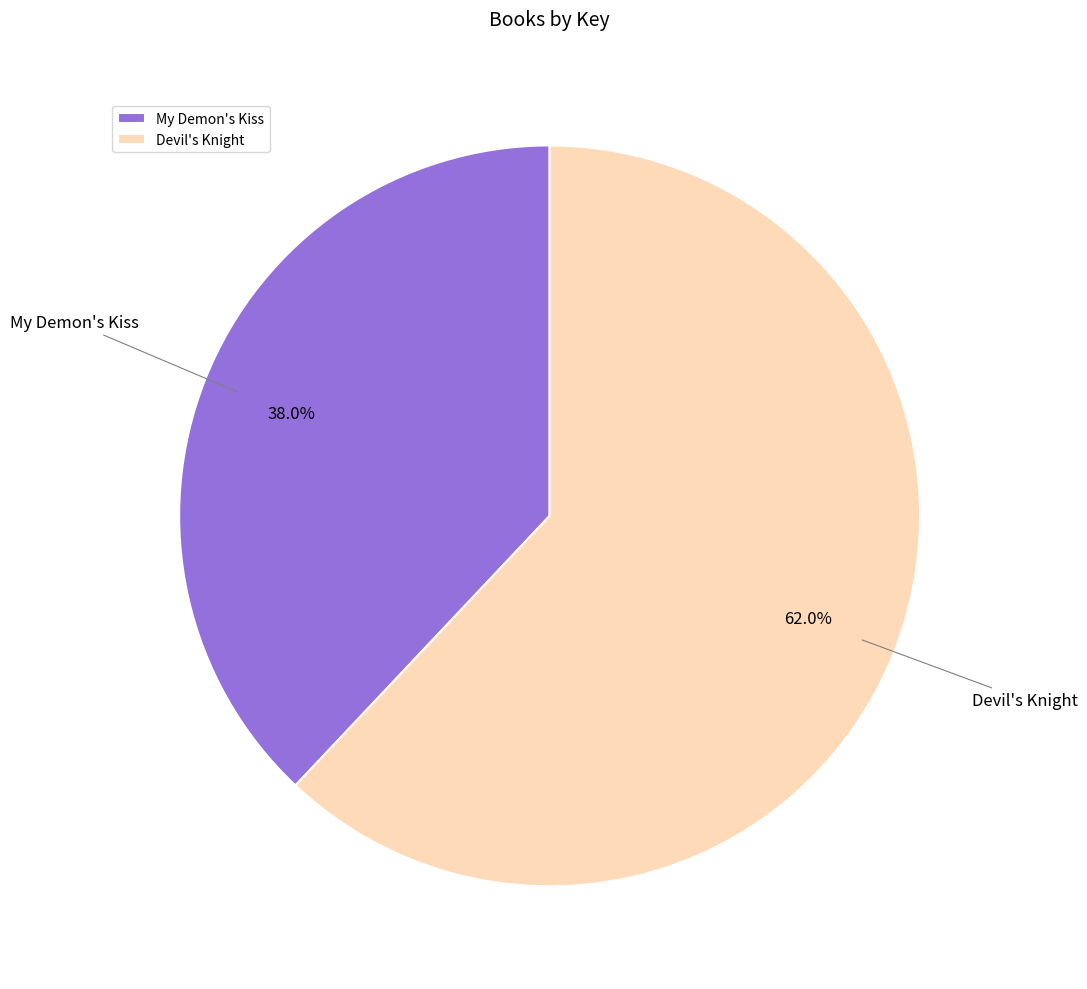

Which slice is the largest?

Devil's Knight